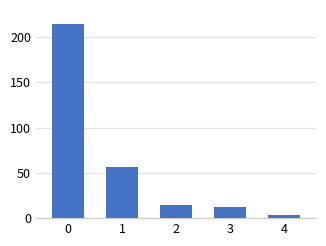

List the labels in order of value, smallest first.

4, 3, 2, 1, 0